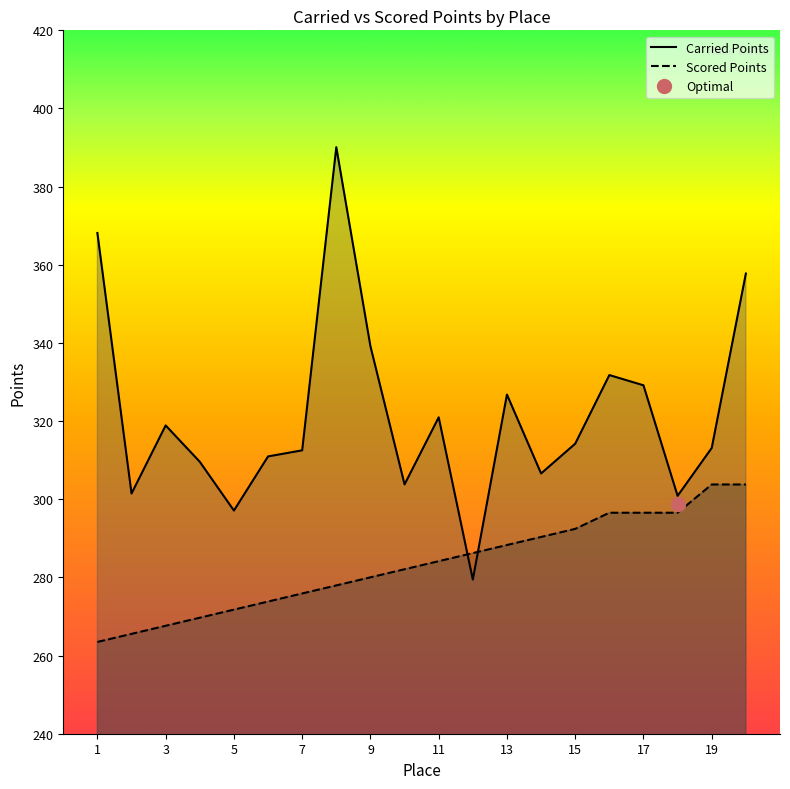

What is the lowest value of the Scored Points series?

263.5